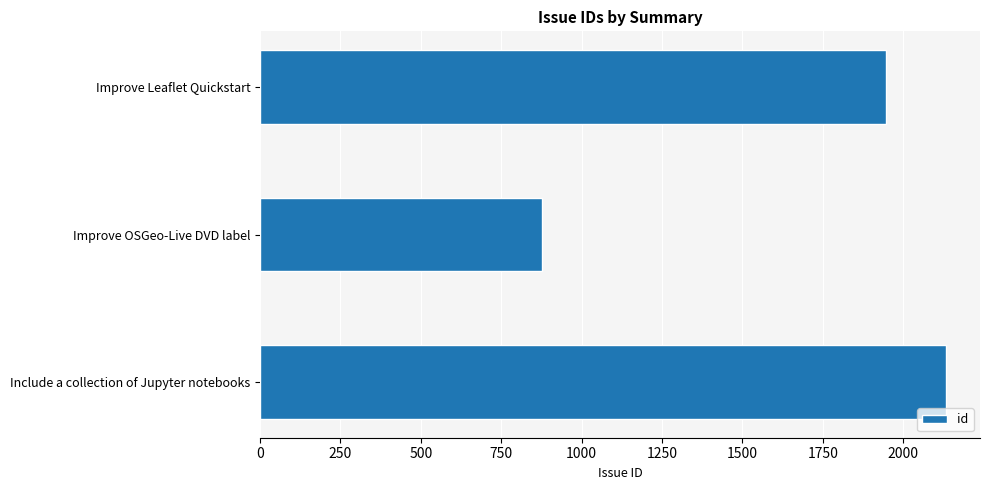

How many bars are there in total?

3